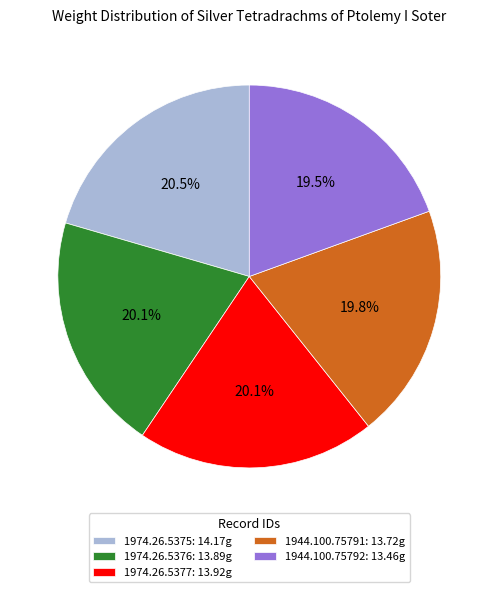

Is it true that 1944.100.75791 is 28% of the pie?

False